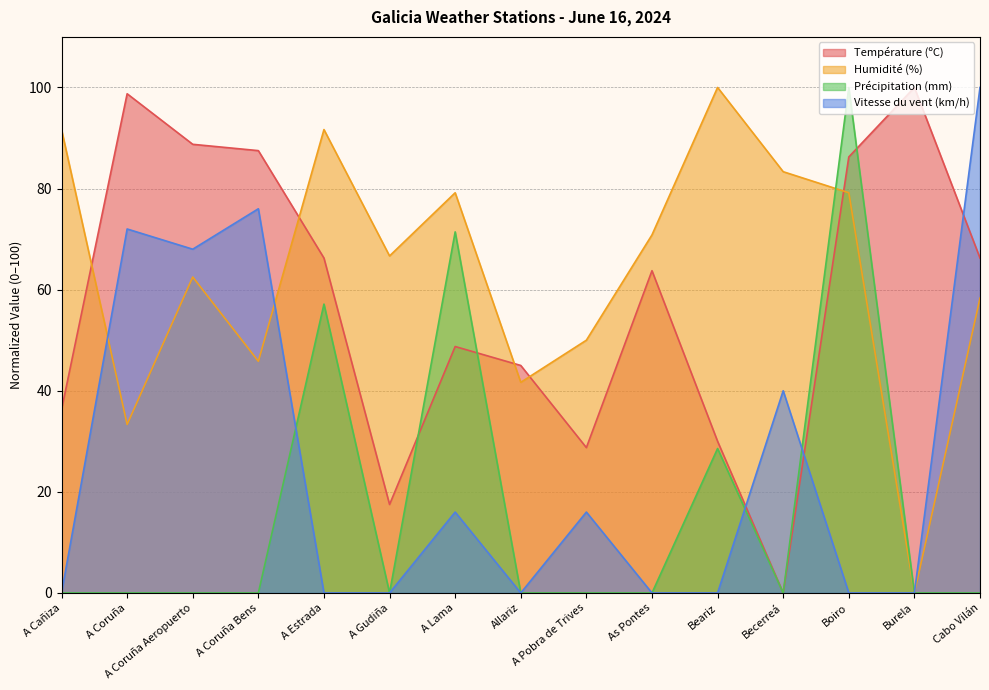

At which label does Humidité (%) first exceed 66?

A Cañiza